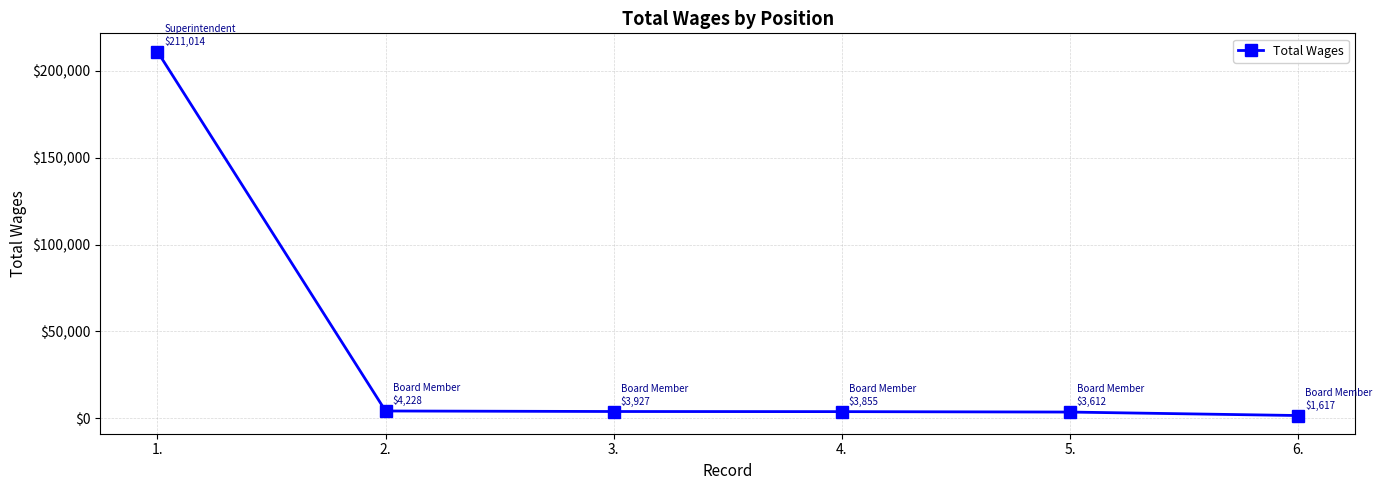

What is the sum of the values at 2. and 5.?

7840